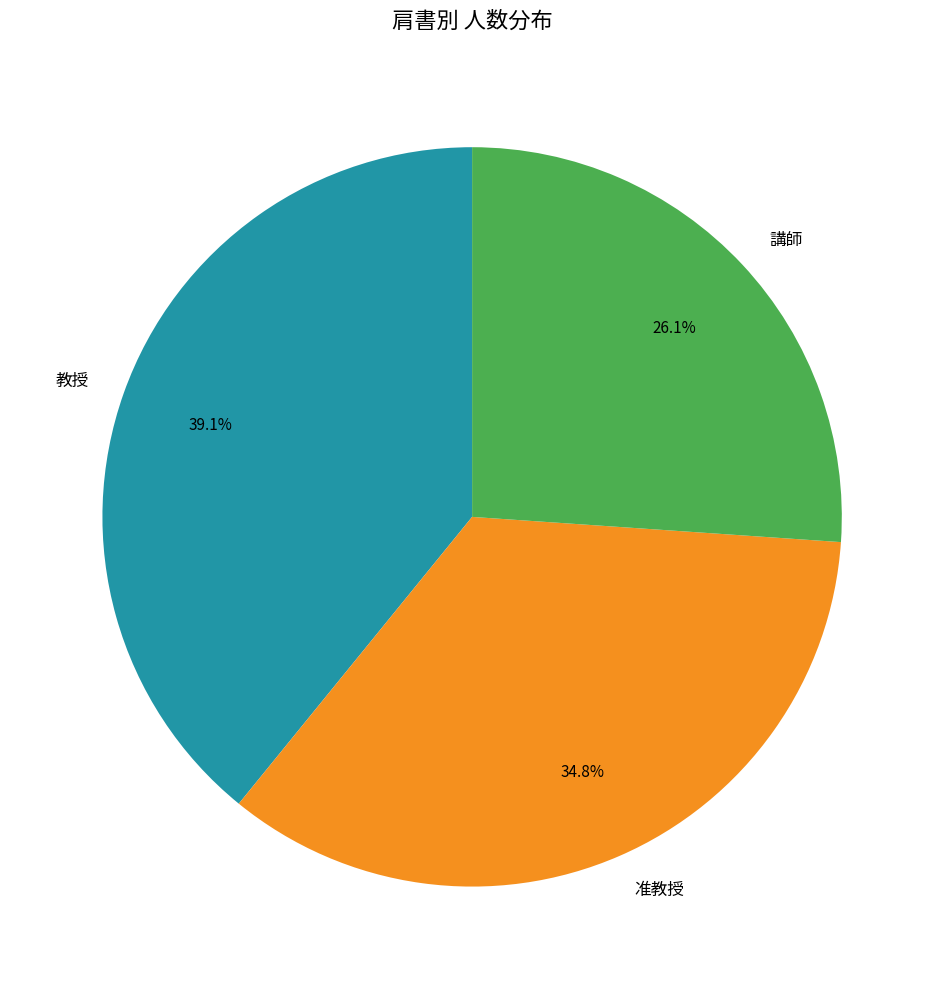

Which slice is the smallest?

講師